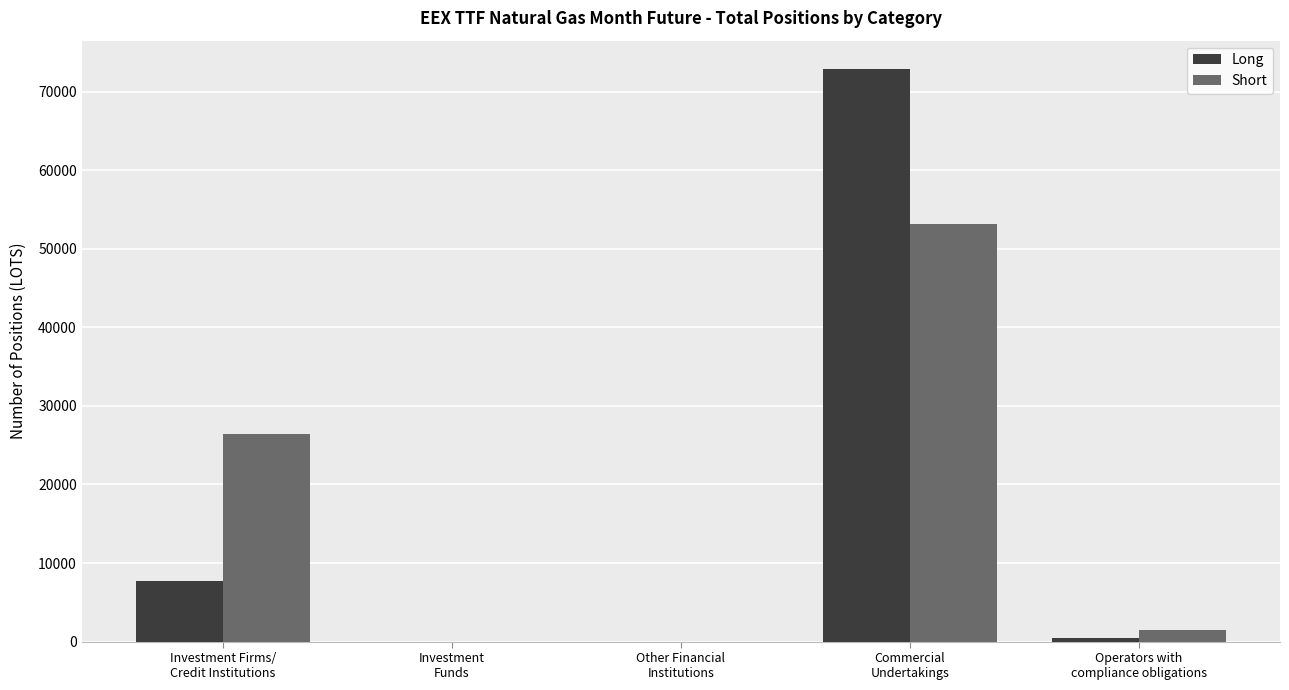

What is the greatest value displayed?

72842.9